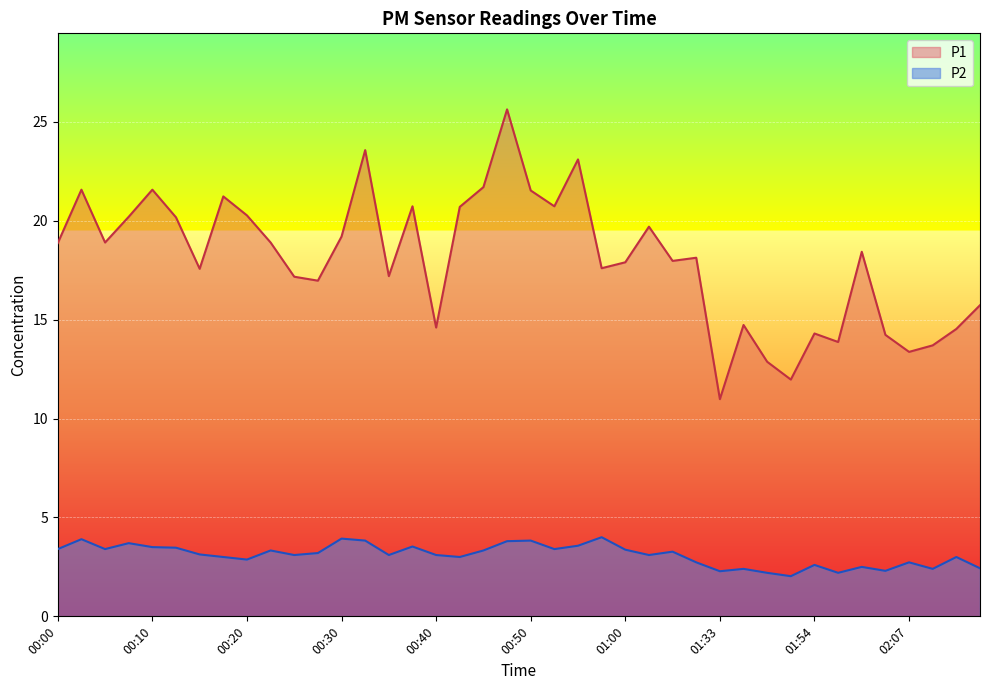

Does the chart display data point markers on the line(s)?

No